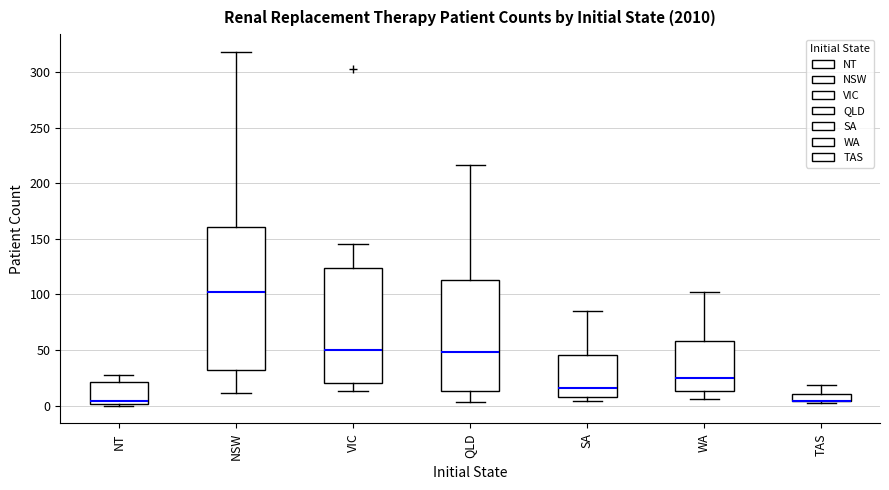

Which box is the tallest, from its lower edge to its upper edge?

NSW